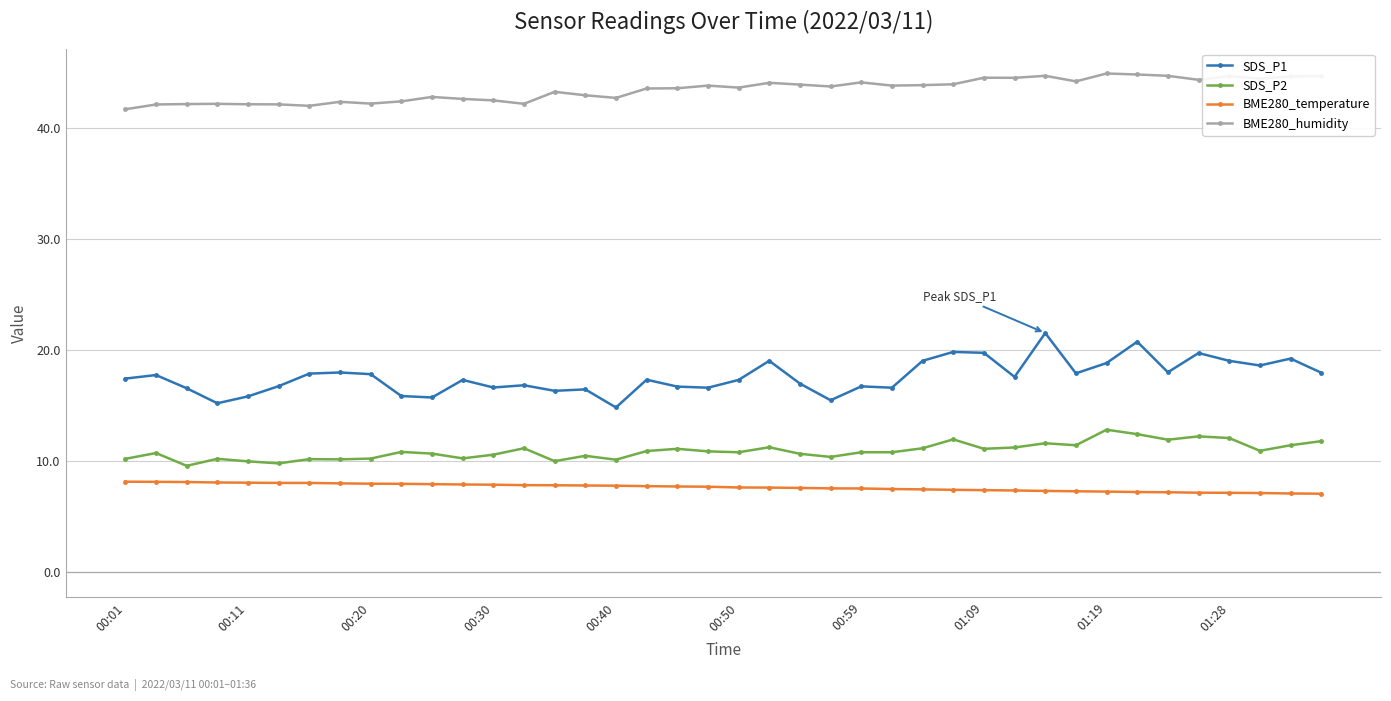

True or false: SDS_P1 and SDS_P2 intersect in this chart.

False